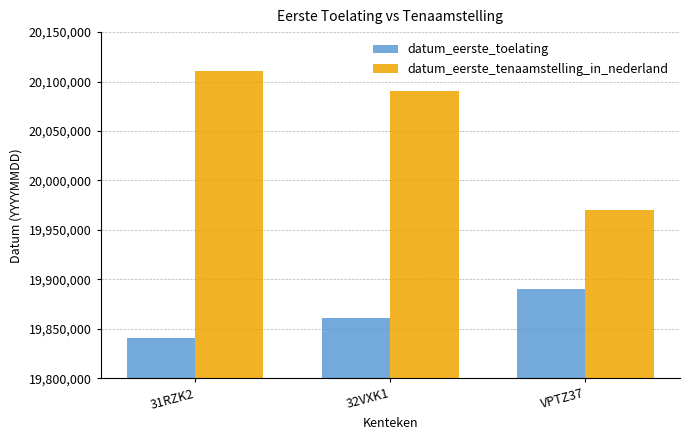

What are all the series names shown in the legend?

datum_eerste_toelating, datum_eerste_tenaamstelling_in_nederland